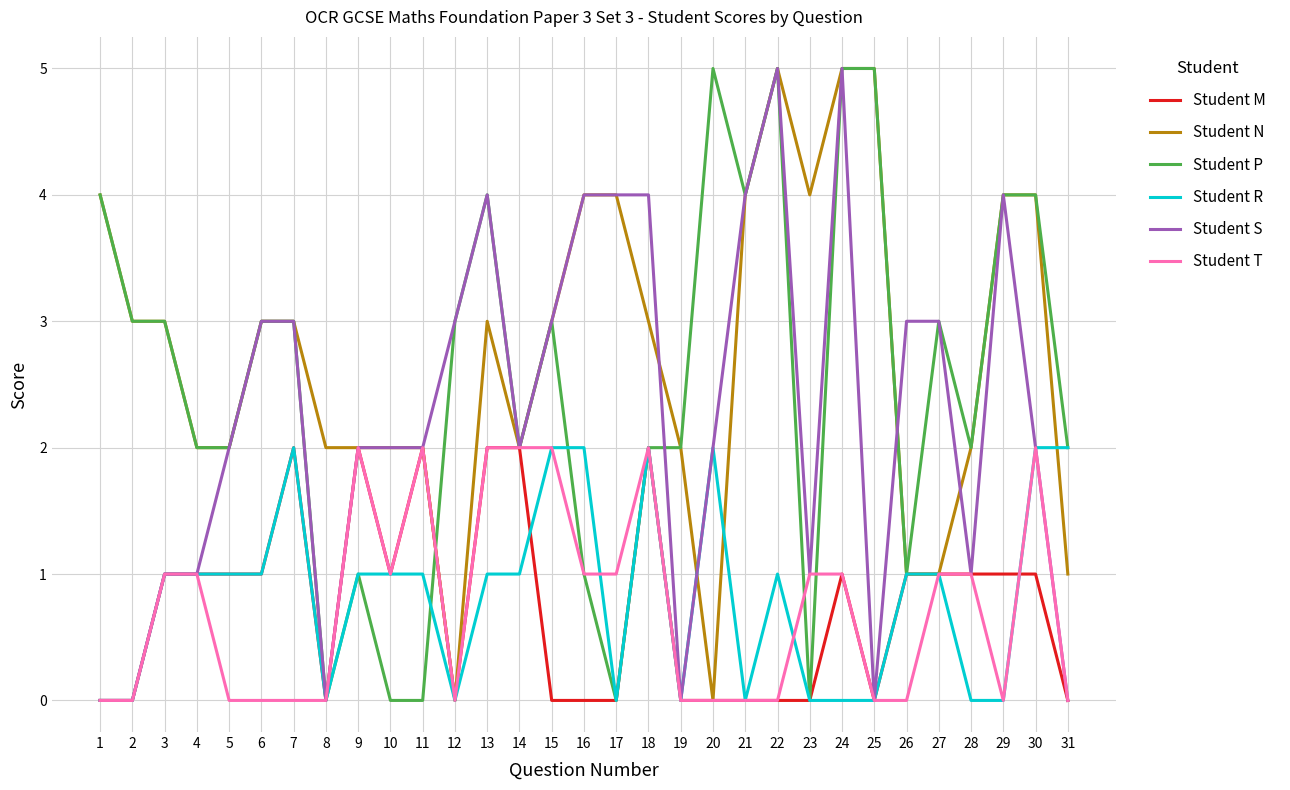

What is the highest value of the Student R series?

2